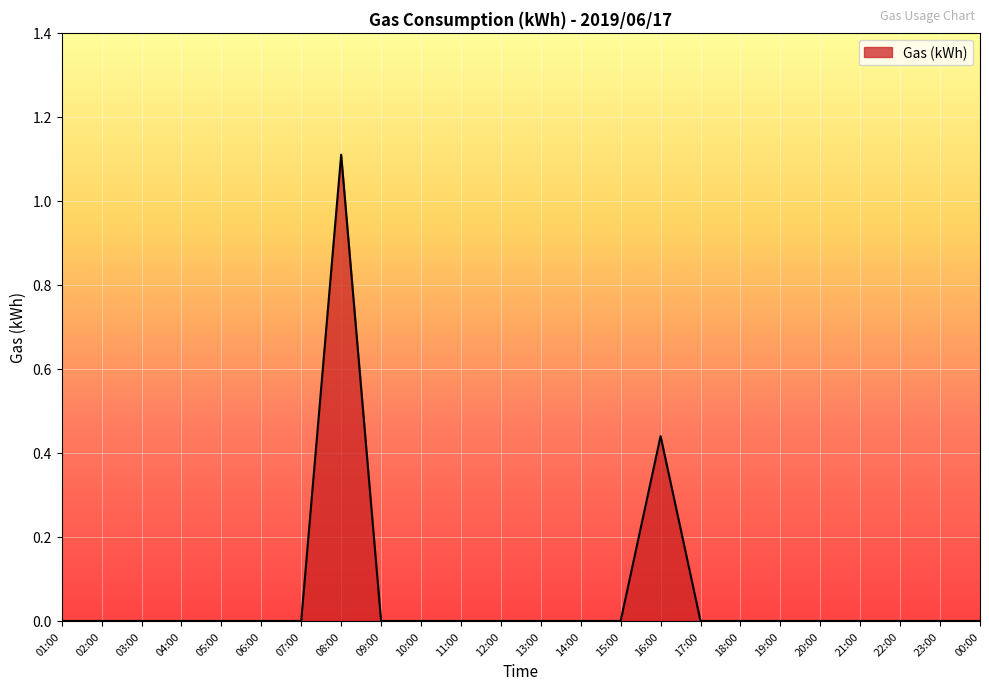

Which category has the highest value across all series?

08:00